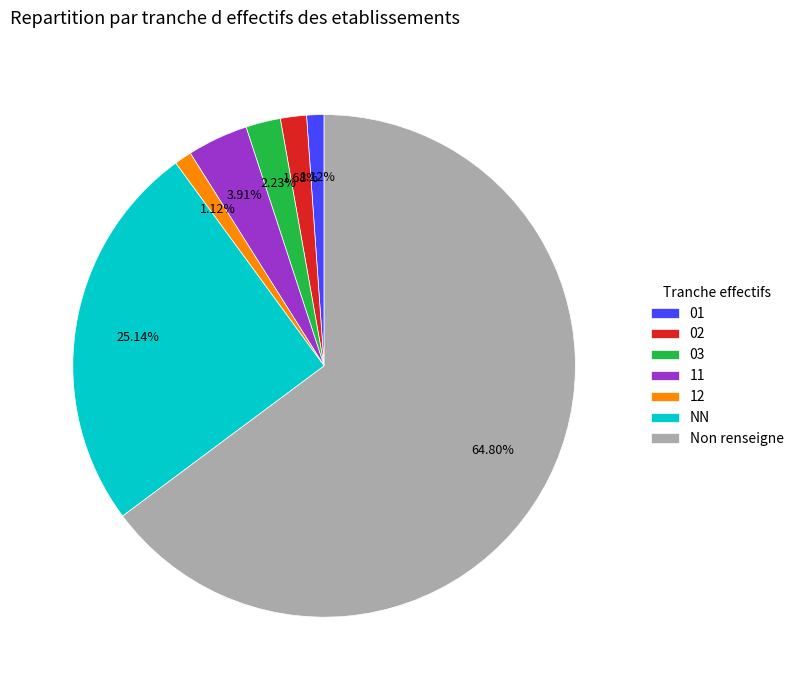

The NN slice represents 25% of the pie. True or false?

True